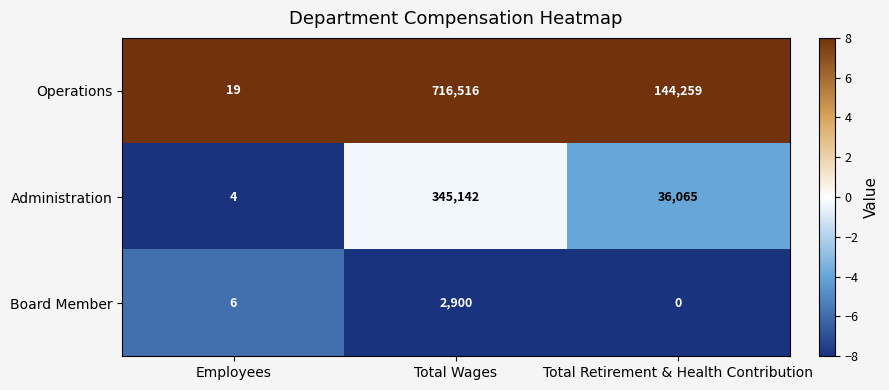

Which series has the widest spread of values?

Operations